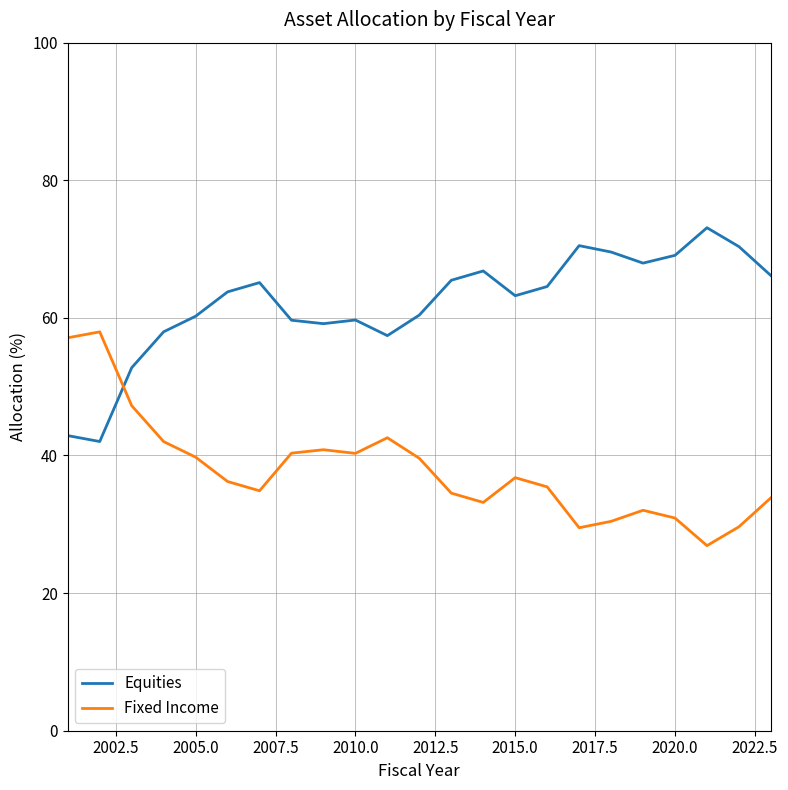

What is the maximum value for Fixed Income?

58.0